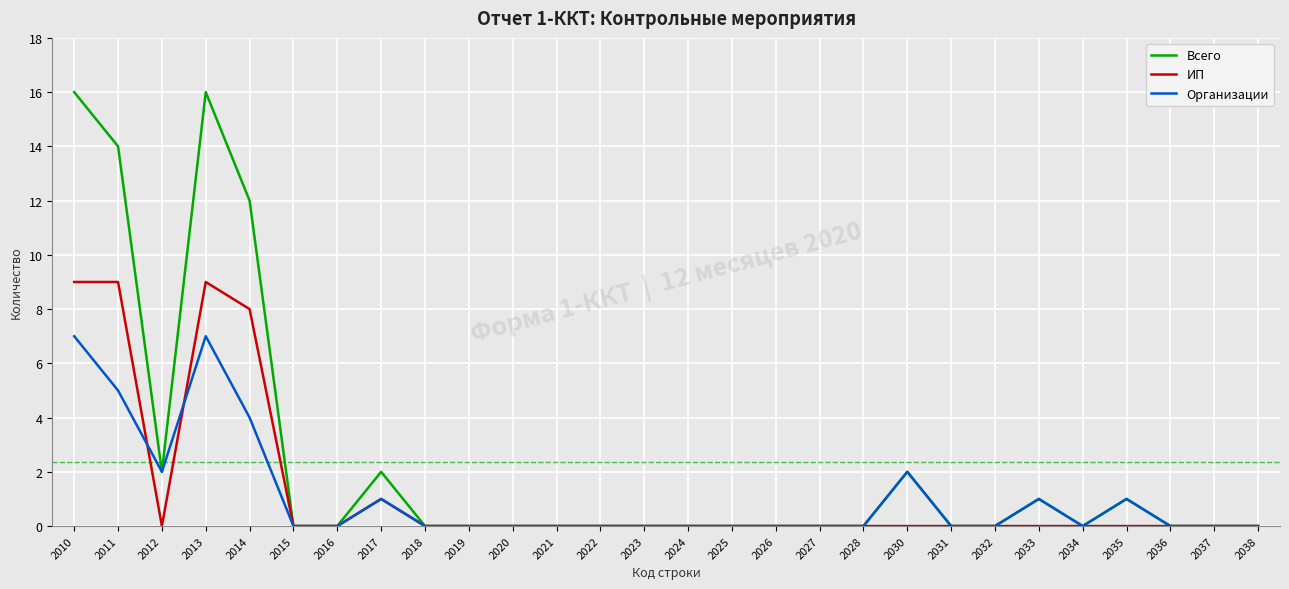

Is it true that ИП equals 14 at 2013?

False